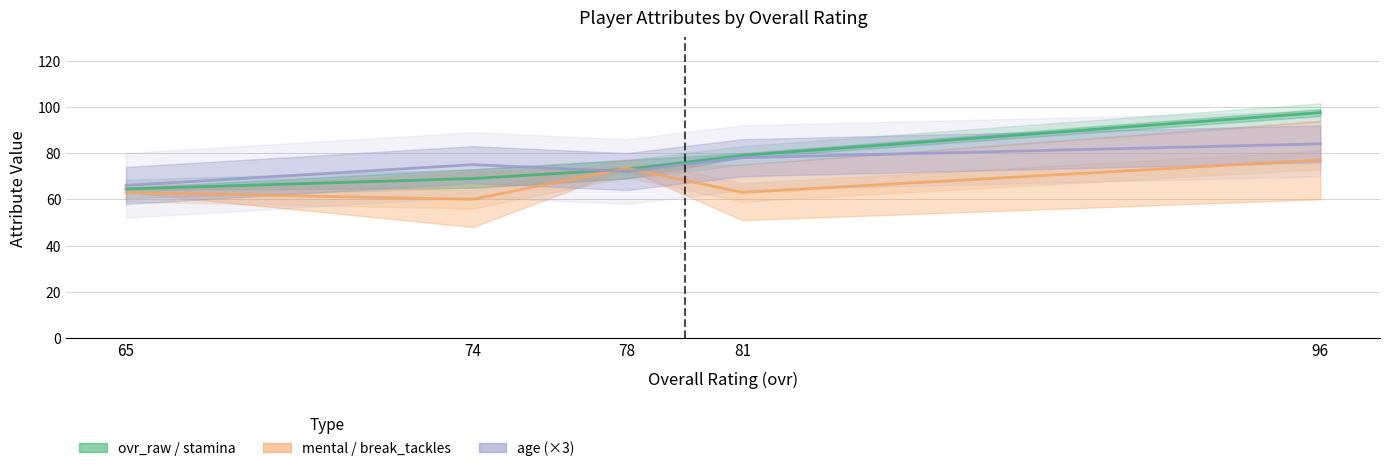

Is the value of ovr_raw / stamina at 78 greater than the value of age (×3) at 78?

Yes